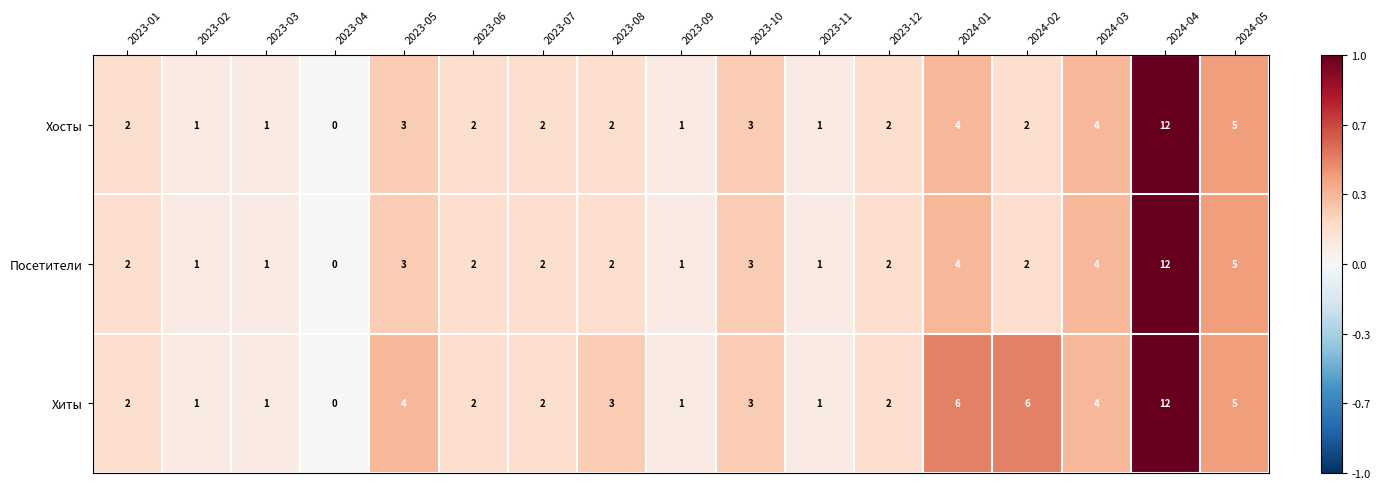

Count the number of data series in this chart.

3